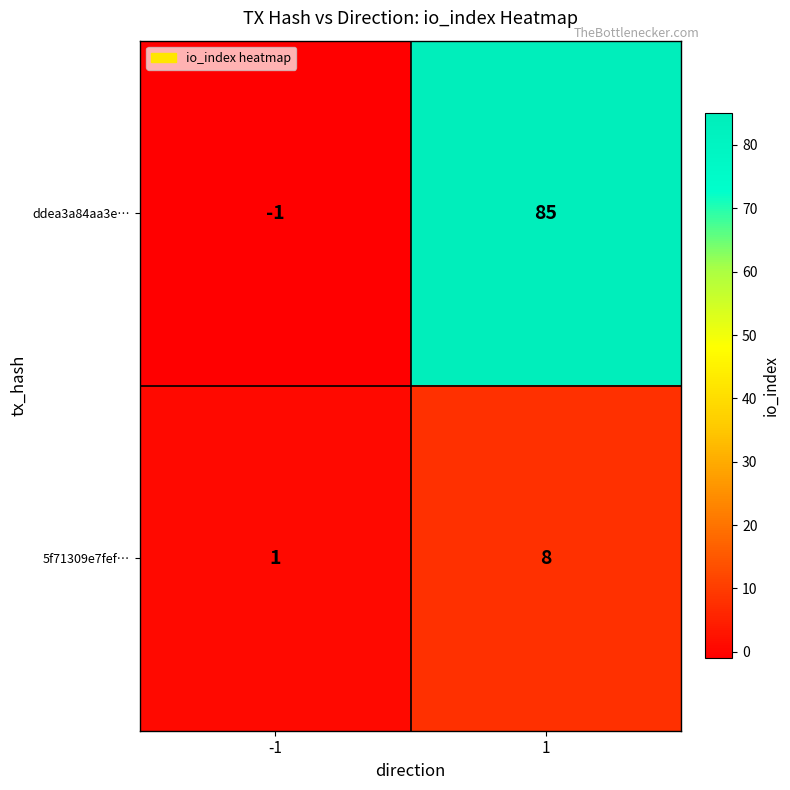

Read the 5f71309e7fef… value at 1.

8